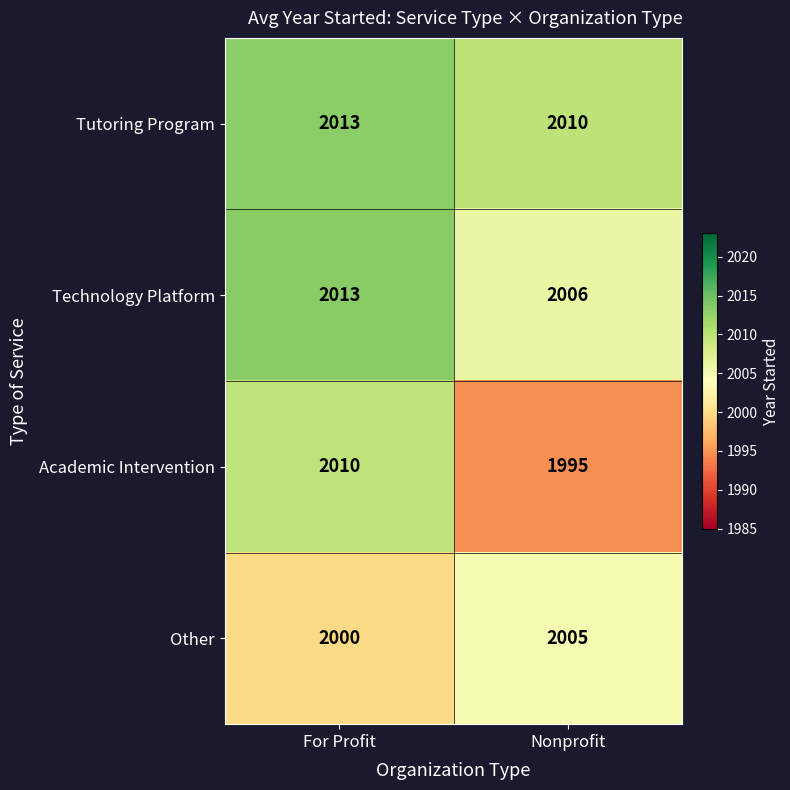

Is the value of Other at For Profit greater than the value of Technology Platform at Nonprofit?

No